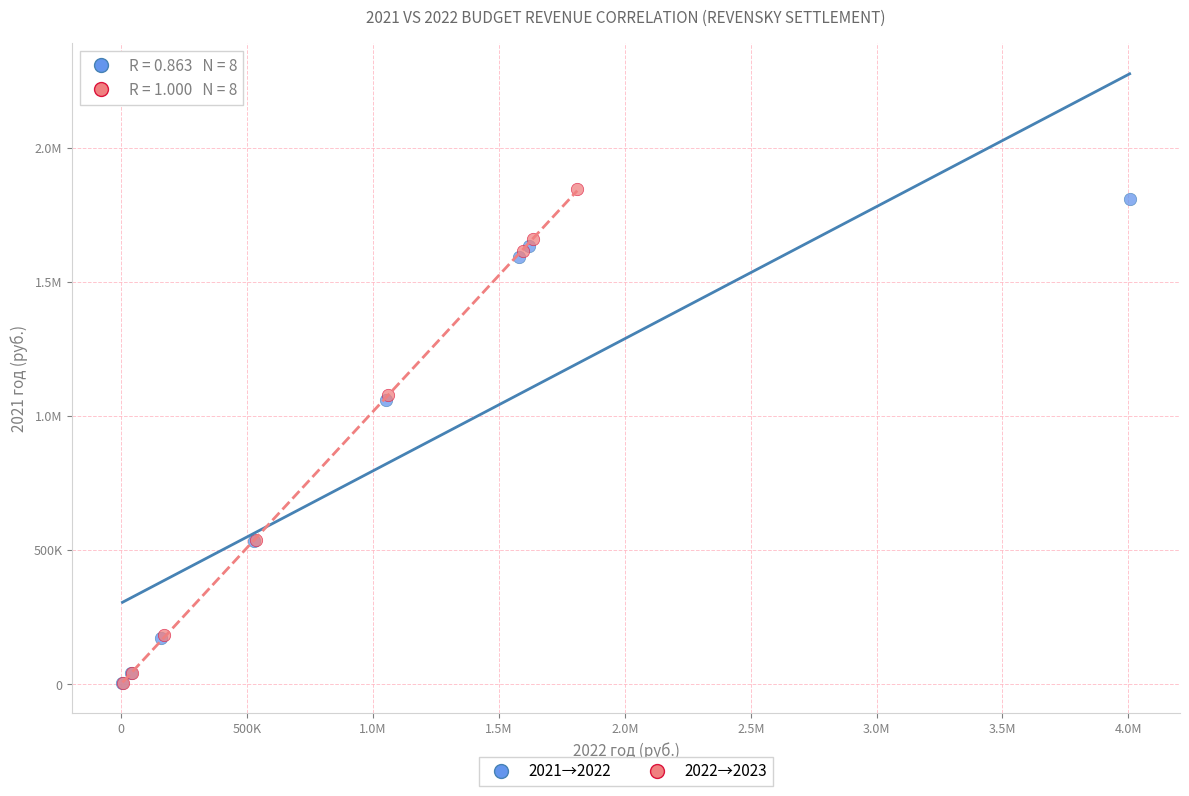

What are all the series names shown in the legend?

2021→2022, 2022→2023